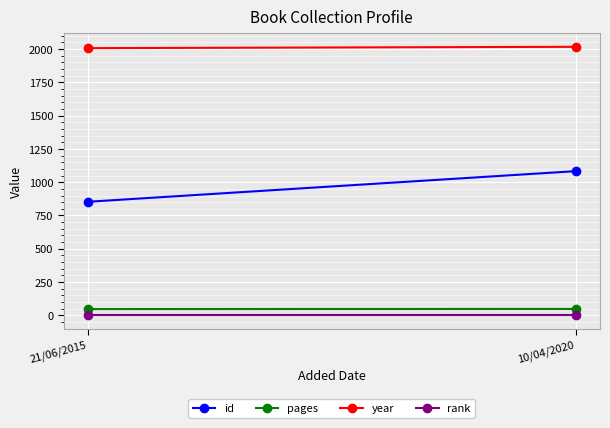

Which category has the highest value in the year series?

10/04/2020